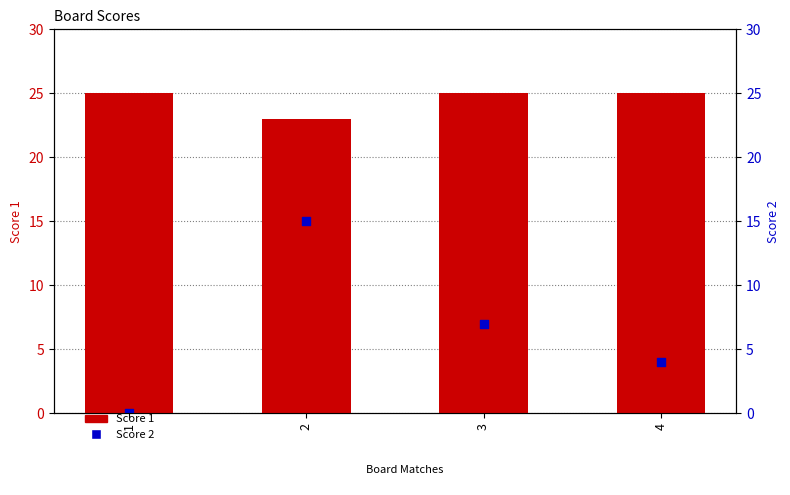

What are all the series names shown in the legend?

Score 1, Score 2